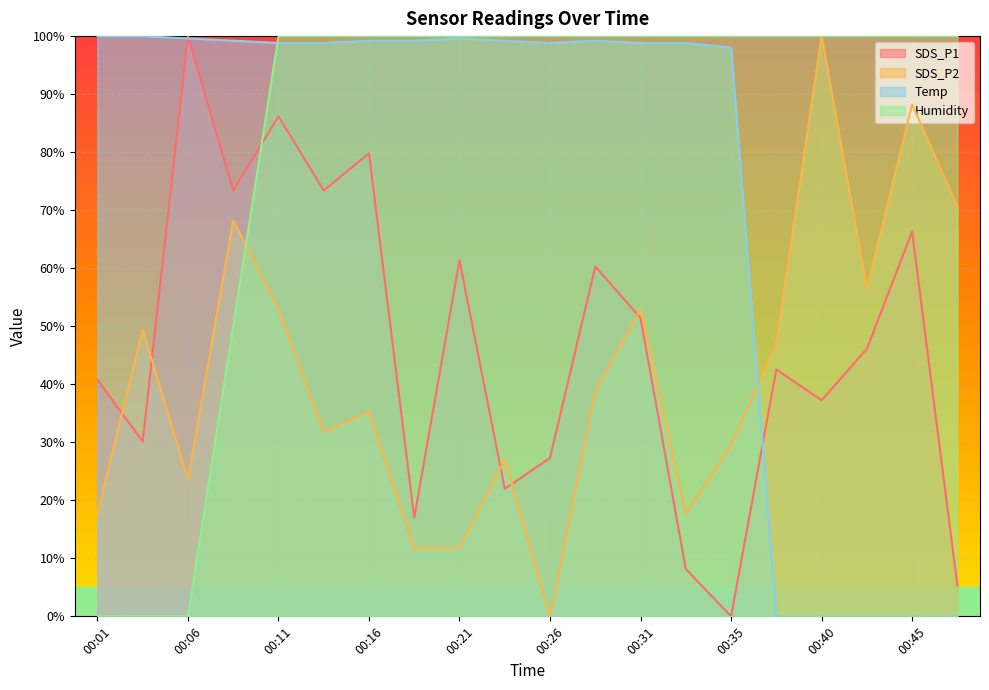

What is the approximate value of SDS_P1 at 00:04?

30.1